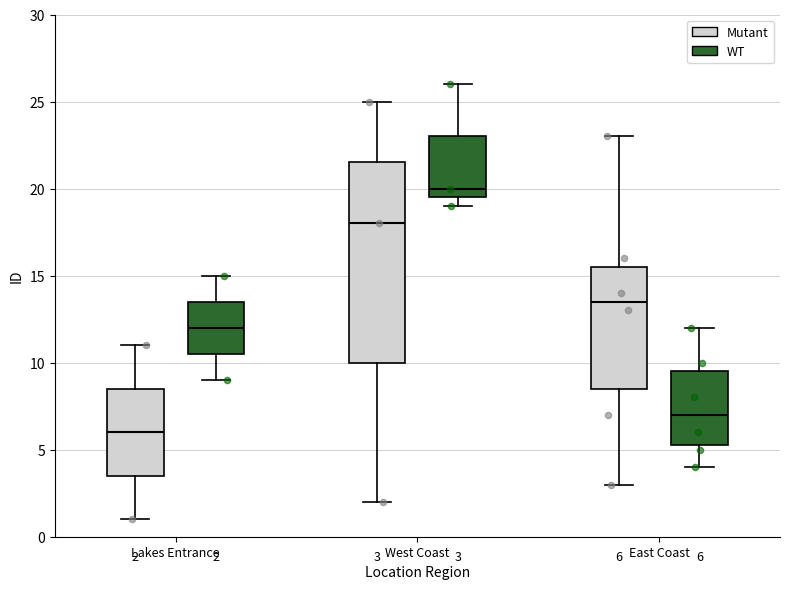

Which box is the tallest, from its lower edge to its upper edge?

West Coast (Mutant)